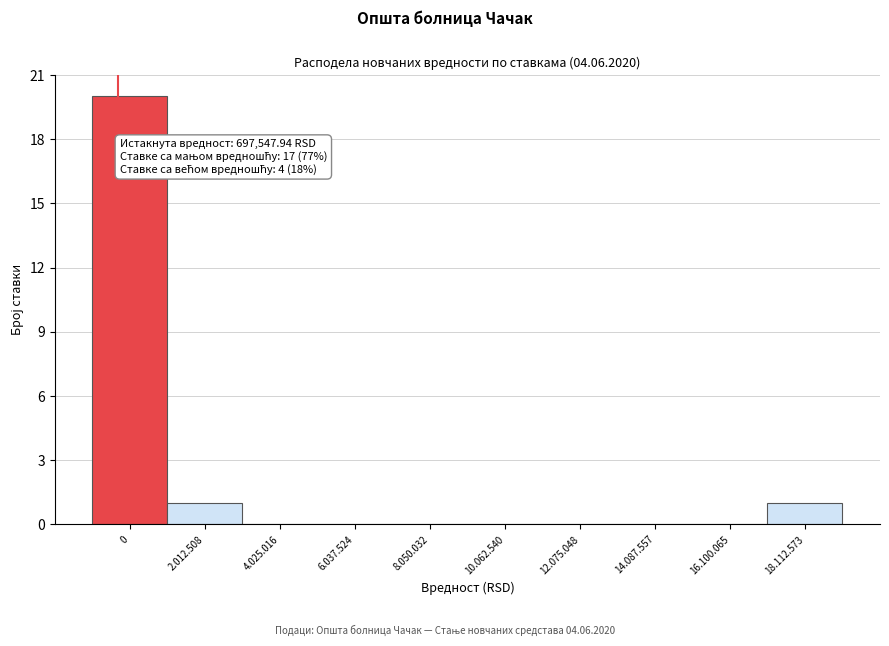

Reading left to right, what are all the values shown in this chart?

0=20	2.012.508=1	4.025.016=0	6.037.524=0	8.050.032=0	10.062.540=0	12.075.048=0	14.087.557=0	16.100.065=0	18.112.573=1